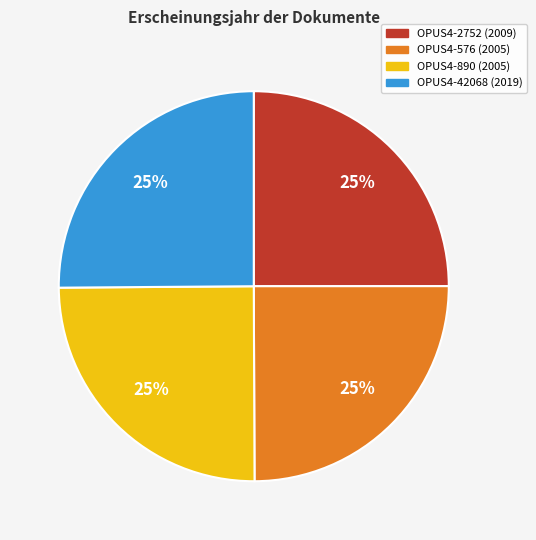

To the nearest percent, what is the combined percentage of OPUS4-42068 and OPUS4-2752?

50%